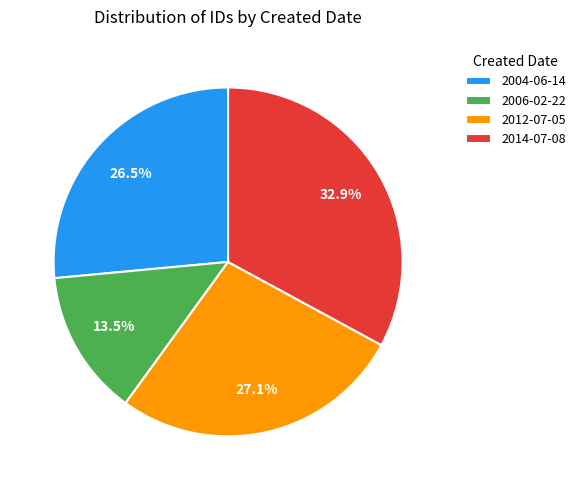

Does 2012-07-05 represent more than half of the total?

No